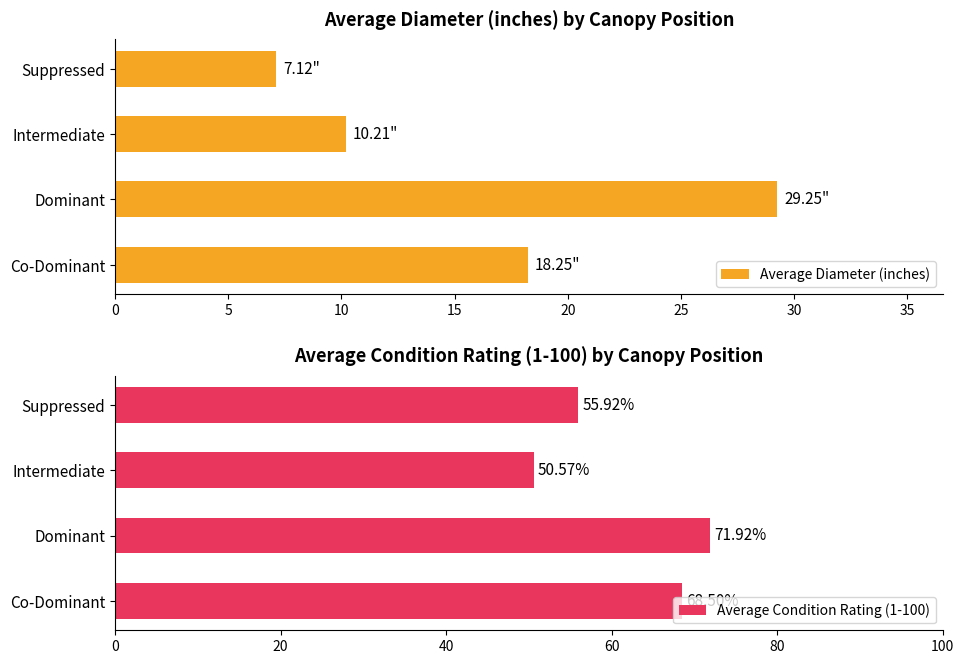

How many data points does each series have?

4